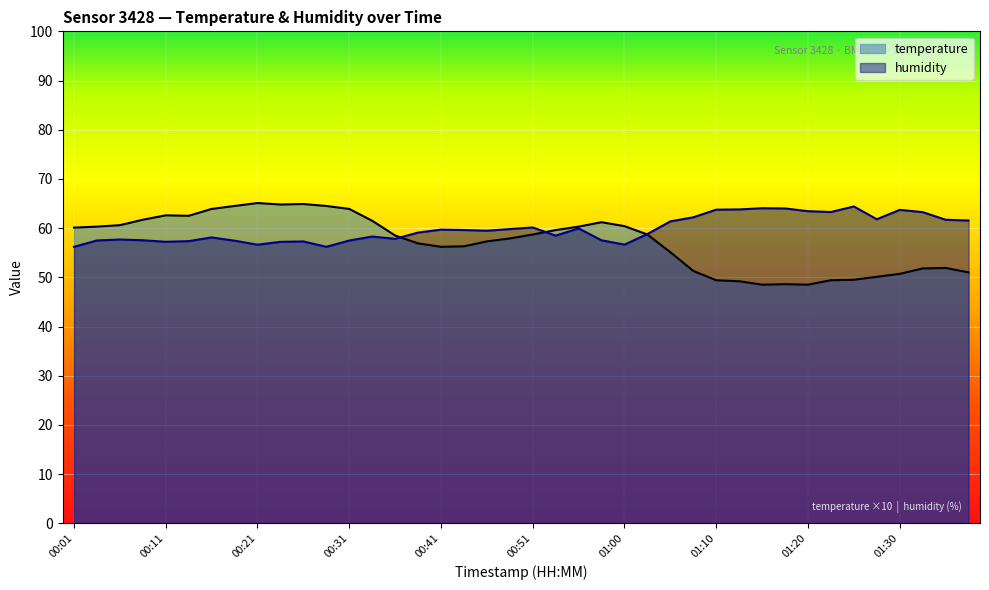

Is the value of humidity at 00:58 greater than the value of temperature at 01:35?

Yes